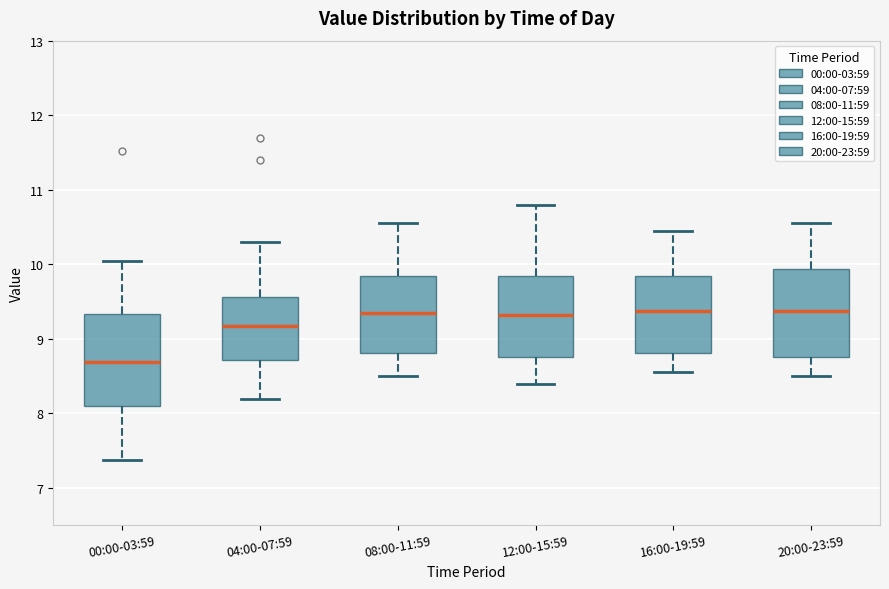

Where does the lower whisker of the box for 20:00-23:59 end on the y-axis? The values are not printed on the chart, so give them approximately, as read against the axis.

8.5